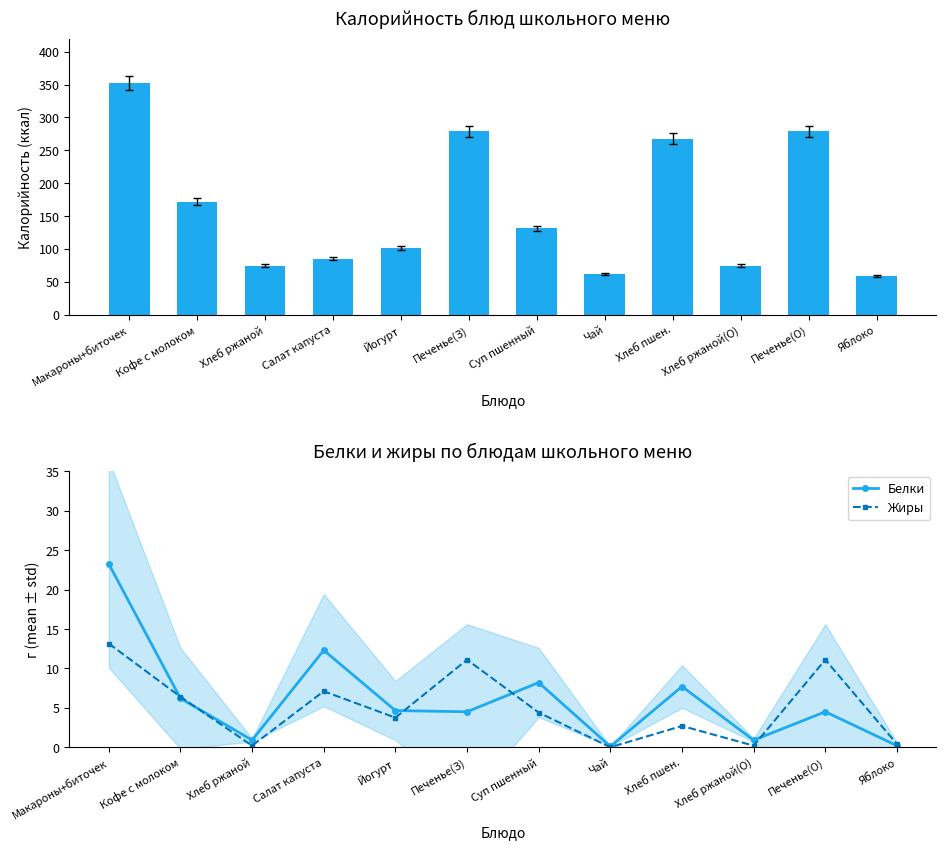

Reading left to right, list all the values displayed in this chart.

Калорийность: Макароны+биточек=352.6	Кофе с молоком=171.8	Хлеб ржаной=74.4	Салат капуста=85.1	Йогурт=102.0	Печенье(З)=279.0	Суп пшенный=131.4	Чай=61.5	Хлеб пшен.=267.6	Хлеб ржаной(О)=74.4	Печенье(О)=279.0	Яблоко=59.0
Белки: Макароны+биточек=23.2	Кофе с молоком=6.2	Хлеб ржаной=0.9	Салат капуста=12.3	Йогурт=4.7	Печенье(З)=4.5	Суп пшенный=8.2	Чай=0.1	Хлеб пшен.=7.7	Хлеб ржаной(О)=0.9	Печенье(О)=4.5	Яблоко=0.2
Жиры: Макароны+биточек=13.2	Кофе с молоком=6.4	Хлеб ржаной=0.2	Салат капуста=7.1	Йогурт=3.8	Печенье(З)=11.1	Суп пшенный=4.4	Чай=0.0	Хлеб пшен.=2.7	Хлеб ржаной(О)=0.2	Печенье(О)=11.1	Яблоко=0.4